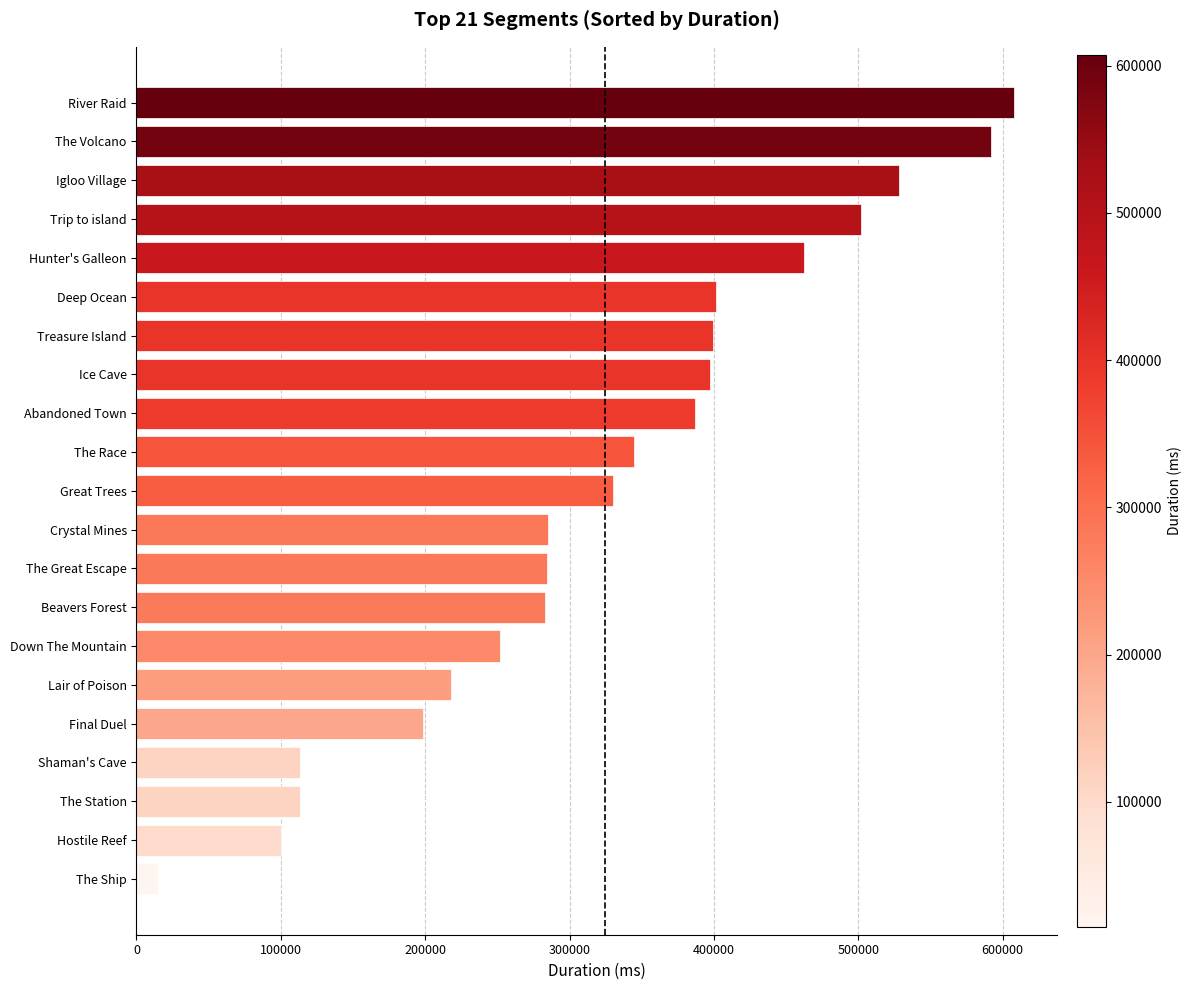

What is the average value?

324426